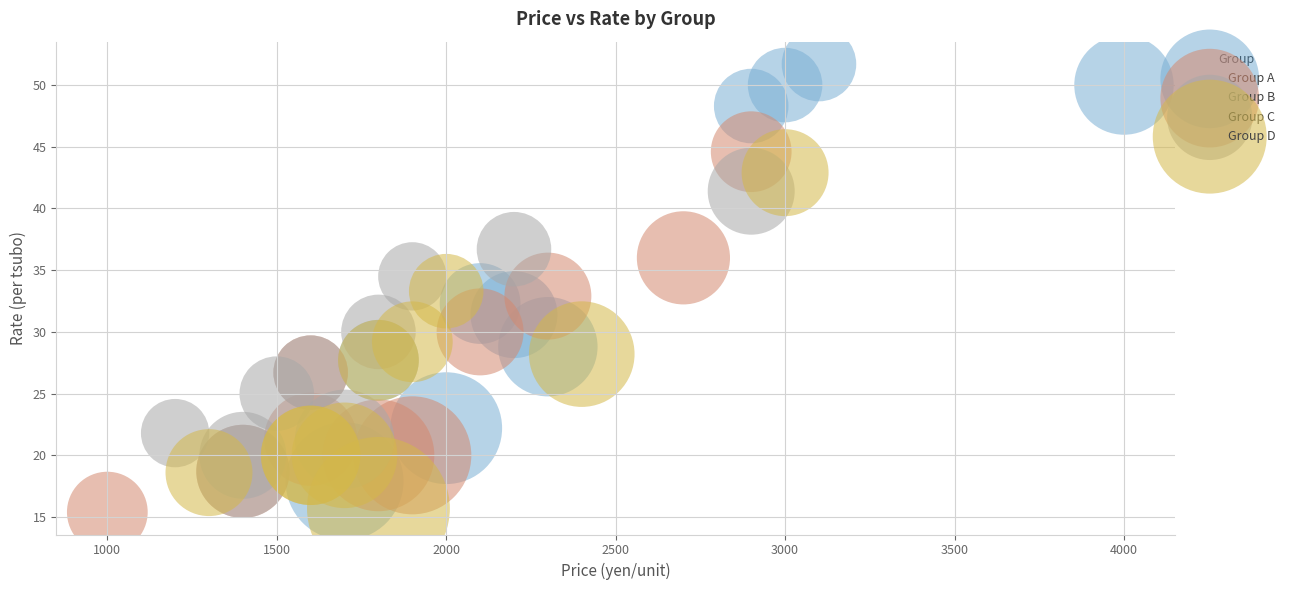

Which series contains the highest Y value?

Group A